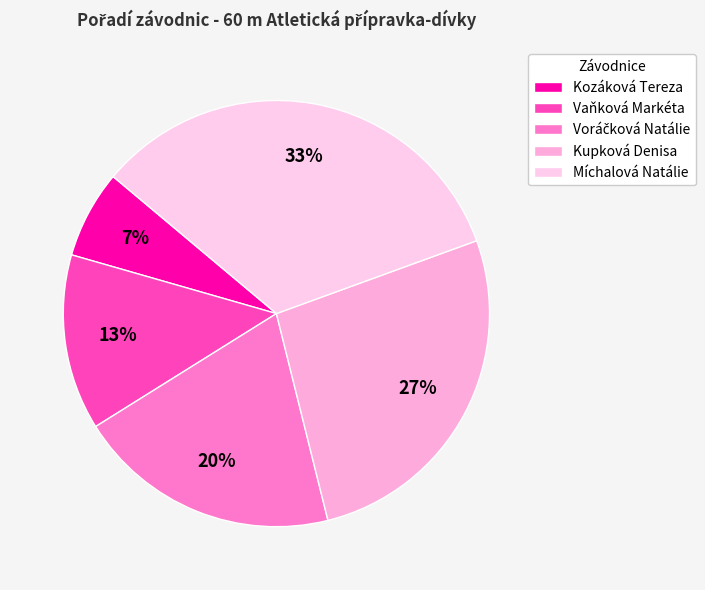

To the nearest percent, what portion does Kupková Denisa represent?

27%